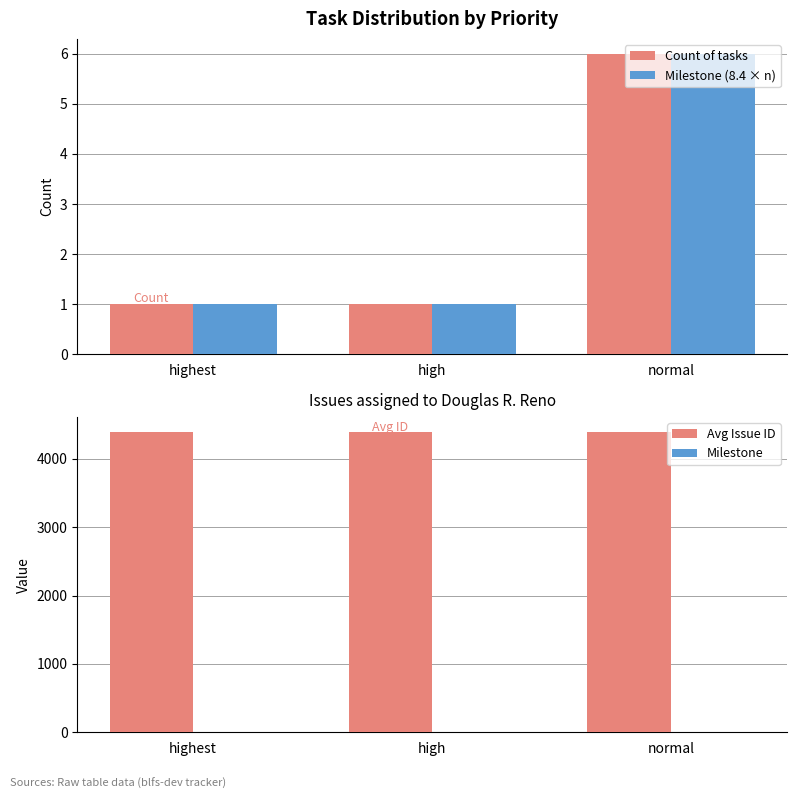

What is the label of the 1st bar from the right?

normal